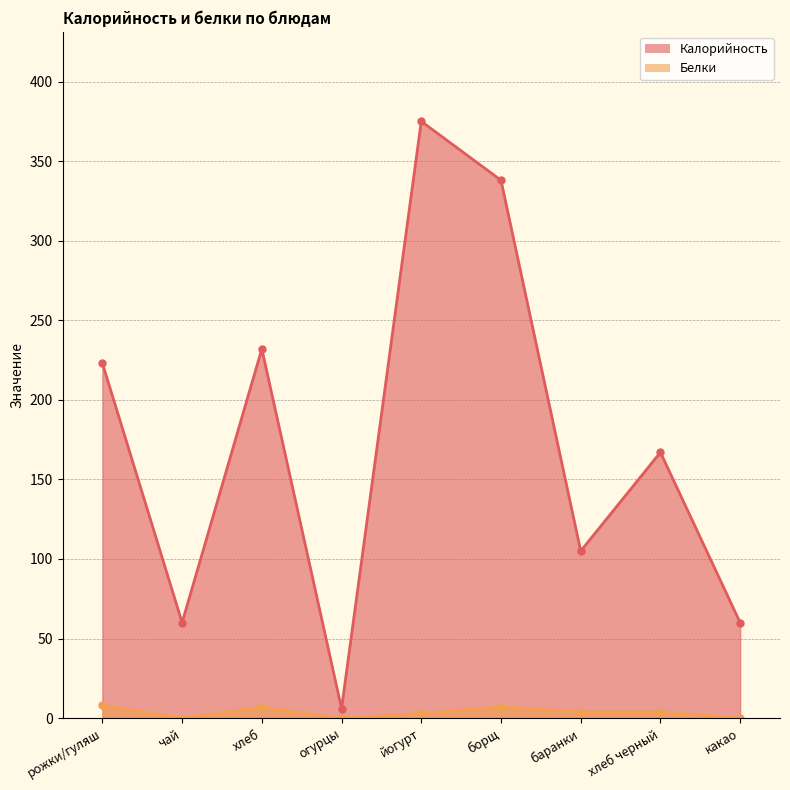

How many lines are shown in the chart?

2